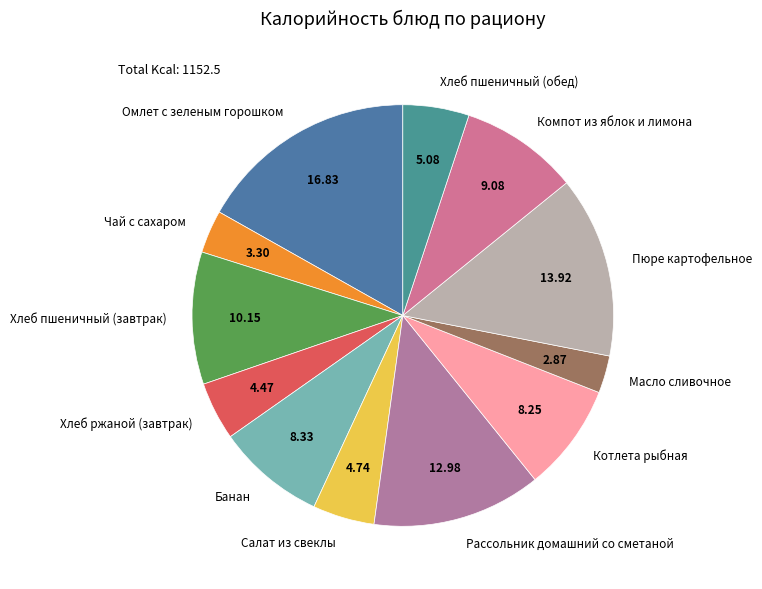

Which has a higher value, Омлет с зеленым горошком or Хлеб пшеничный (завтрак)?

Омлет с зеленым горошком